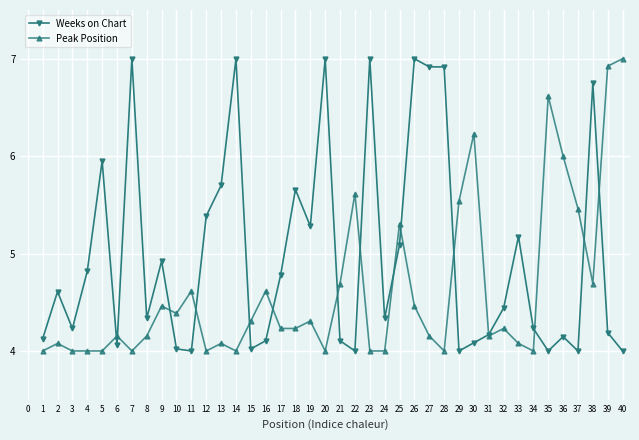

Does the chart display data point markers on the line(s)?

Yes